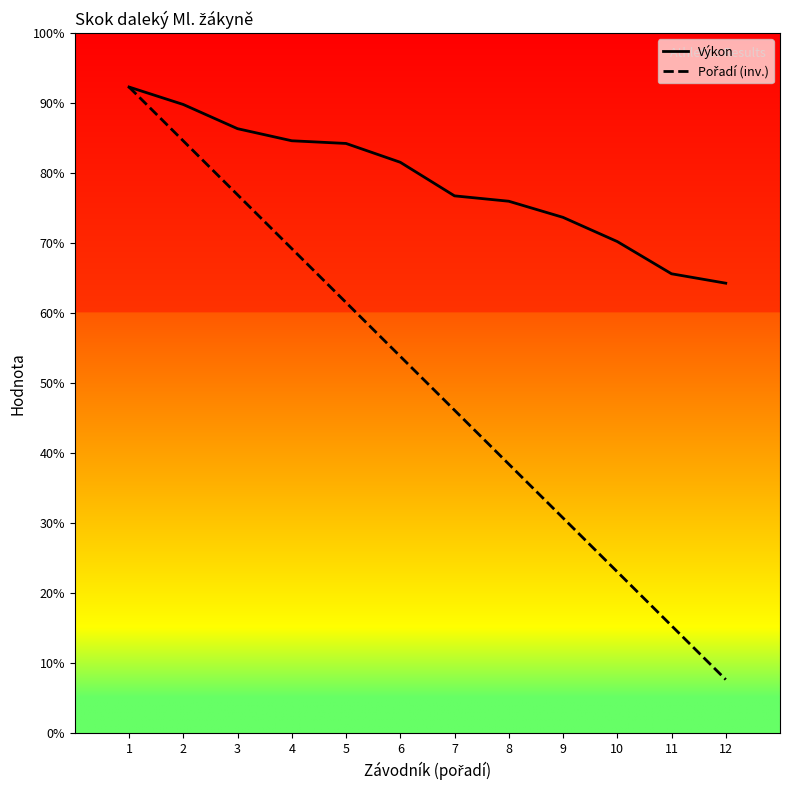

Does the chart display data point markers on the line(s)?

No